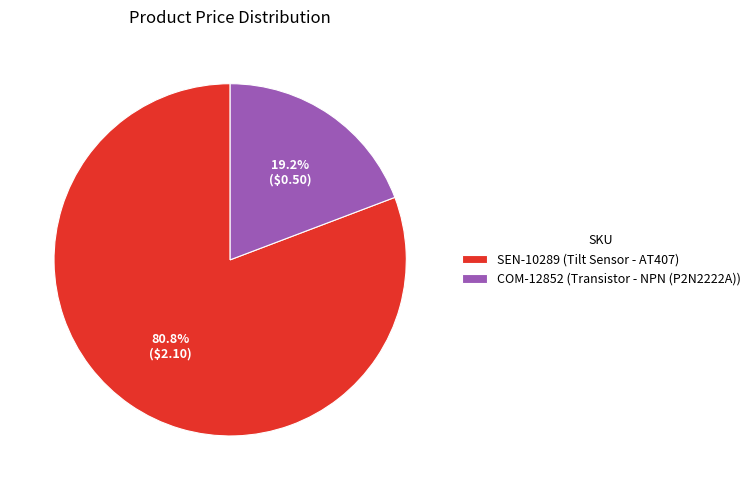

Which category has the biggest portion of the pie?

SEN-10289 (Tilt Sensor - AT407)